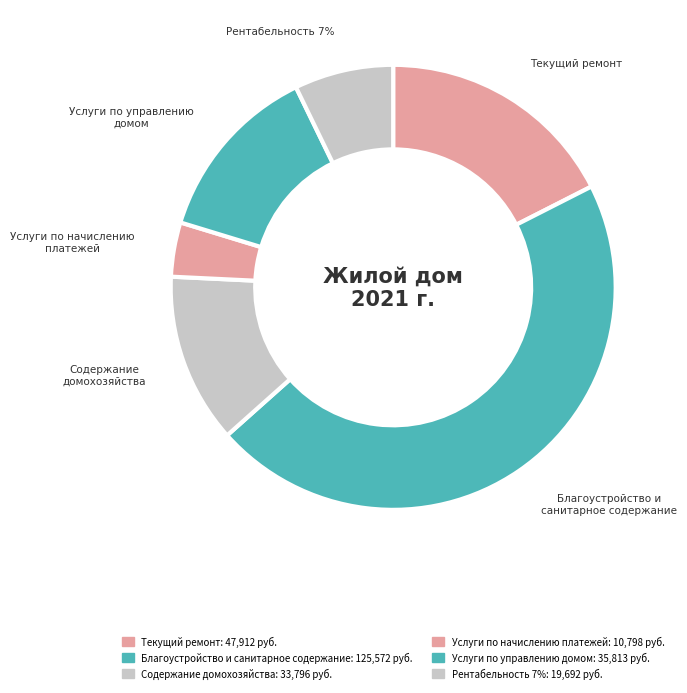

Does Рентабельность 7% account for over 50% of the chart?

No